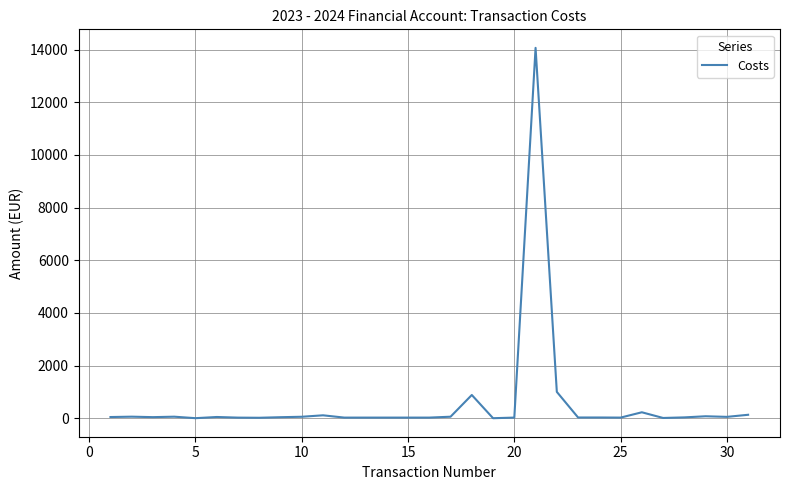

How many values exceed 37?

16